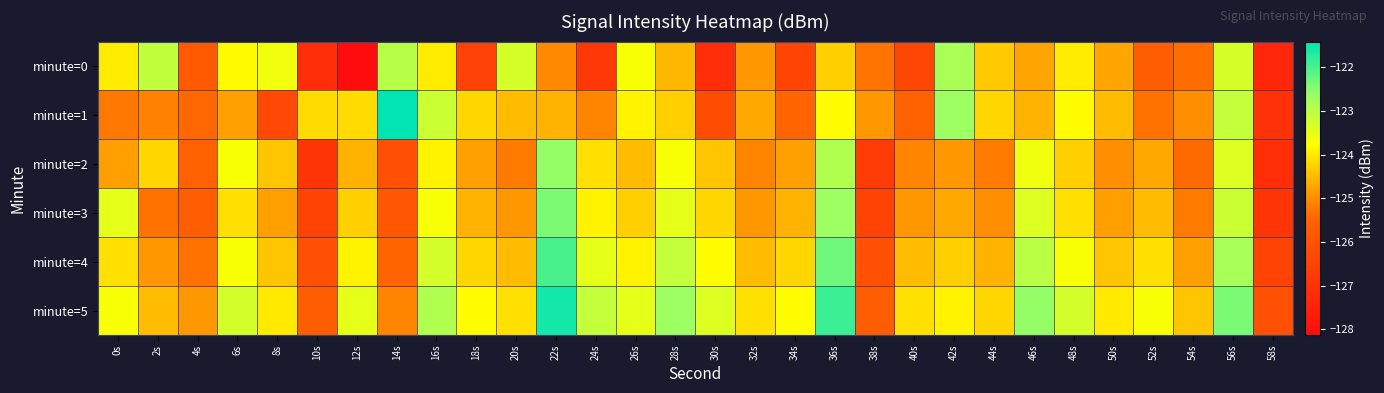

Reading left to right, transcribe all the data shown in this chart.

minute=0: 0s=-124.0	2s=-123.1	4s=-125.8	6s=-123.8	8s=-123.6	10s=-127.1	12s=-128.1	14s=-123.0	16s=-124.0	18s=-126.5	20s=-123.3	22s=-125.1	24s=-126.8	26s=-123.7	28s=-124.6	30s=-127.1	32s=-124.9	34s=-126.4	36s=-124.3	38s=-125.3	40s=-126.4	42s=-122.8	44s=-124.3	46s=-124.8	48s=-124.0	50s=-124.7	52s=-125.7	54s=-125.4	56s=-123.3	58s=-127.3
minute=1: 0s=-125.2	2s=-125.1	4s=-125.4	6s=-124.8	8s=-126.3	10s=-124.2	12s=-124.2	14s=-121.4	16s=-123.2	18s=-124.2	20s=-124.5	22s=-124.6	24s=-125.1	26s=-123.9	28s=-124.3	30s=-126.2	32s=-124.7	34s=-125.5	36s=-123.8	38s=-124.9	40s=-125.6	42s=-122.7	44s=-124.2	46s=-124.6	48s=-123.8	50s=-124.5	52s=-125.3	54s=-125.0	56s=-123.1	58s=-127.0
minute=2: 0s=-124.8	2s=-124.2	4s=-125.6	6s=-123.7	8s=-124.4	10s=-126.9	12s=-124.6	14s=-126.1	16s=-123.9	18s=-124.8	20s=-125.2	22s=-122.6	24s=-124.1	26s=-124.5	28s=-123.7	30s=-124.4	32s=-125.1	34s=-124.8	36s=-122.9	38s=-126.7	40s=-125.1	42s=-124.9	44s=-125.2	46s=-123.6	48s=-124.3	50s=-125.0	52s=-124.7	54s=-125.4	56s=-123.4	58s=-127.1
minute=3: 0s=-123.5	2s=-125.3	4s=-125.7	6s=-124.1	8s=-124.8	10s=-126.5	12s=-124.3	14s=-125.9	16s=-123.7	18s=-124.6	20s=-124.9	22s=-122.4	24s=-123.9	26s=-124.3	28s=-123.5	30s=-124.2	32s=-124.9	34s=-124.6	36s=-122.7	38s=-126.5	40s=-124.9	42s=-124.7	44s=-125.0	46s=-123.4	48s=-124.1	50s=-124.8	52s=-124.5	54s=-125.2	56s=-123.2	58s=-126.9
minute=4: 0s=-124.1	2s=-124.9	4s=-125.3	6s=-123.7	8s=-124.4	10s=-126.1	12s=-123.9	14s=-125.5	16s=-123.3	18s=-124.2	20s=-124.5	22s=-122.0	24s=-123.5	26s=-123.9	28s=-123.1	30s=-123.8	32s=-124.5	34s=-124.2	36s=-122.3	38s=-126.1	40s=-124.5	42s=-124.3	44s=-124.6	46s=-123.0	48s=-123.7	50s=-124.4	52s=-124.1	54s=-124.8	56s=-122.8	58s=-126.5
minute=5: 0s=-123.7	2s=-124.5	4s=-124.9	6s=-123.3	8s=-124.0	10s=-125.7	12s=-123.5	14s=-125.1	16s=-122.9	18s=-123.8	20s=-124.1	22s=-121.6	24s=-123.1	26s=-123.5	28s=-122.7	30s=-123.4	32s=-124.1	34s=-123.8	36s=-121.9	38s=-125.7	40s=-124.1	42s=-123.9	44s=-124.2	46s=-122.6	48s=-123.3	50s=-124.0	52s=-123.7	54s=-124.4	56s=-122.4	58s=-126.1